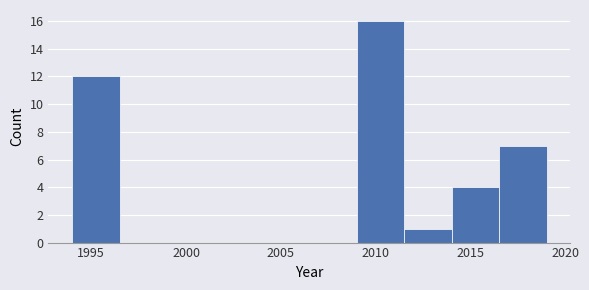

Reading left to right, list every bar in this chart as the range it spans on the x-axis followed by its height. The values are not printed on the chart, so give them approximately, as read against the axis.

1994.0 to 1996.5: 12
1996.5 to 1999.0: 0
1999.0 to 2001.5: 0
2001.5 to 2004.0: 0
2004.0 to 2006.5: 0
2006.5 to 2009.0: 0
2009.0 to 2011.5: 16
2011.5 to 2014.0: 1
2014.0 to 2016.5: 4
2016.5 to 2019.0: 7